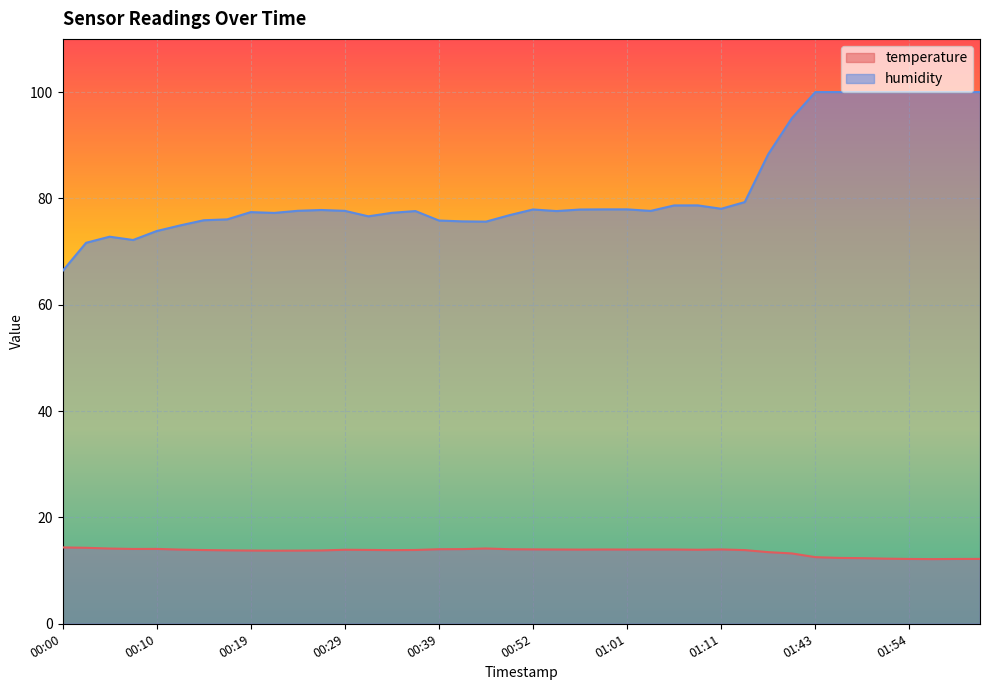

How many data points in humidity are above 77?

27